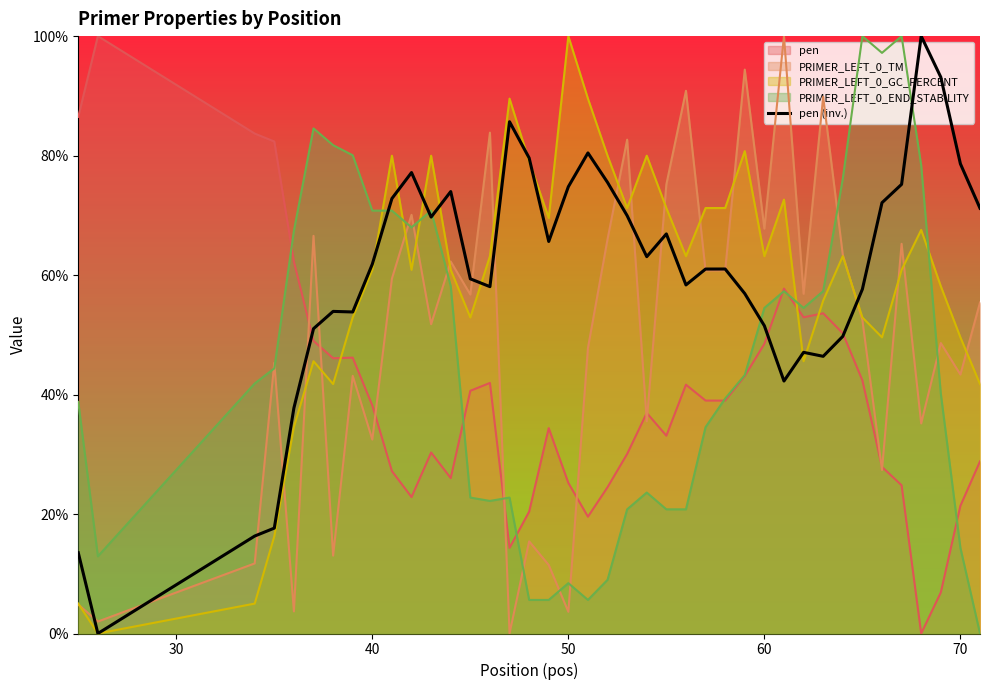

What is the maximum value shown in the chart?

100.0